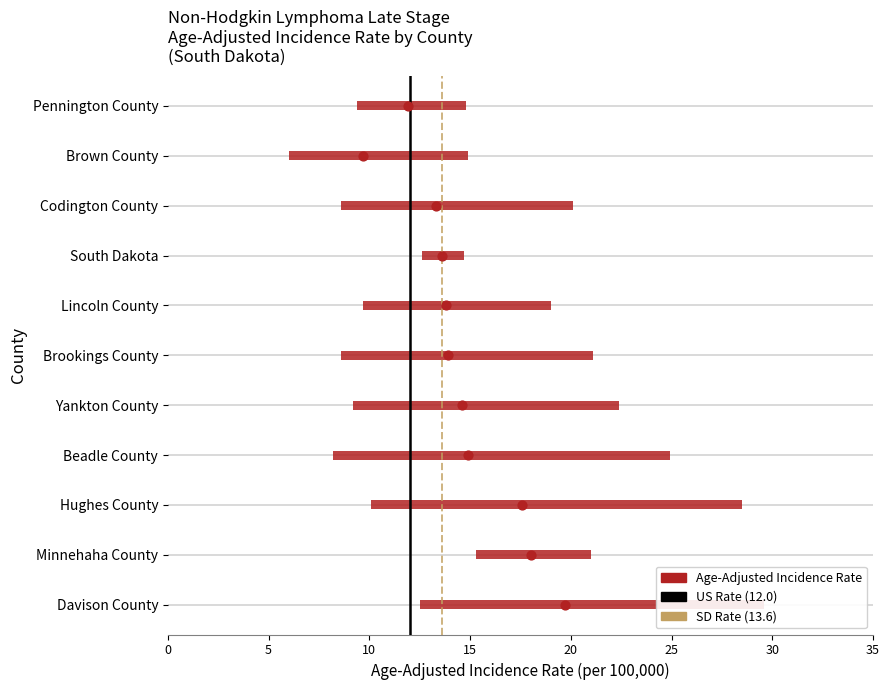

What is the change in value from Davison County to Brown County?

-10.0